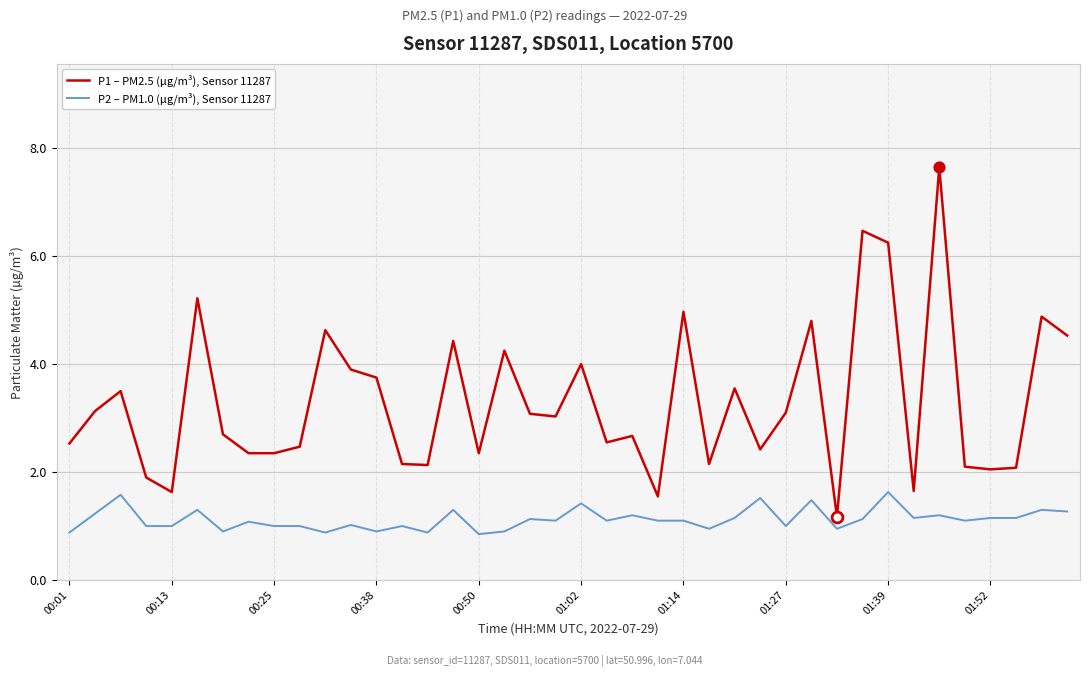

What are all the series names shown in the legend?

P1 – PM2.5 (µg/m³), Sensor 11287, P2 – PM1.0 (µg/m³), Sensor 11287